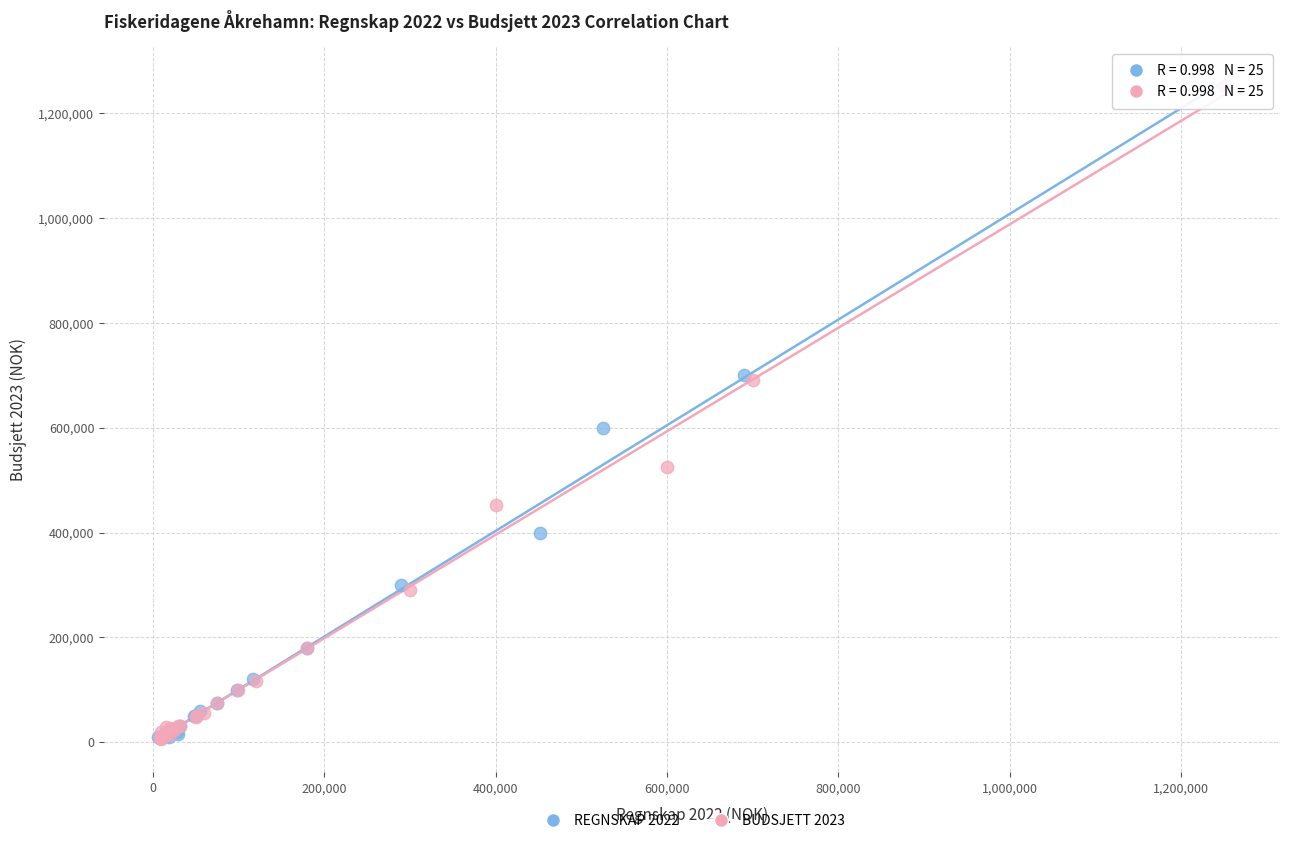

Which series has the largest Y range (max minus min)?

BUDSJETT 2023